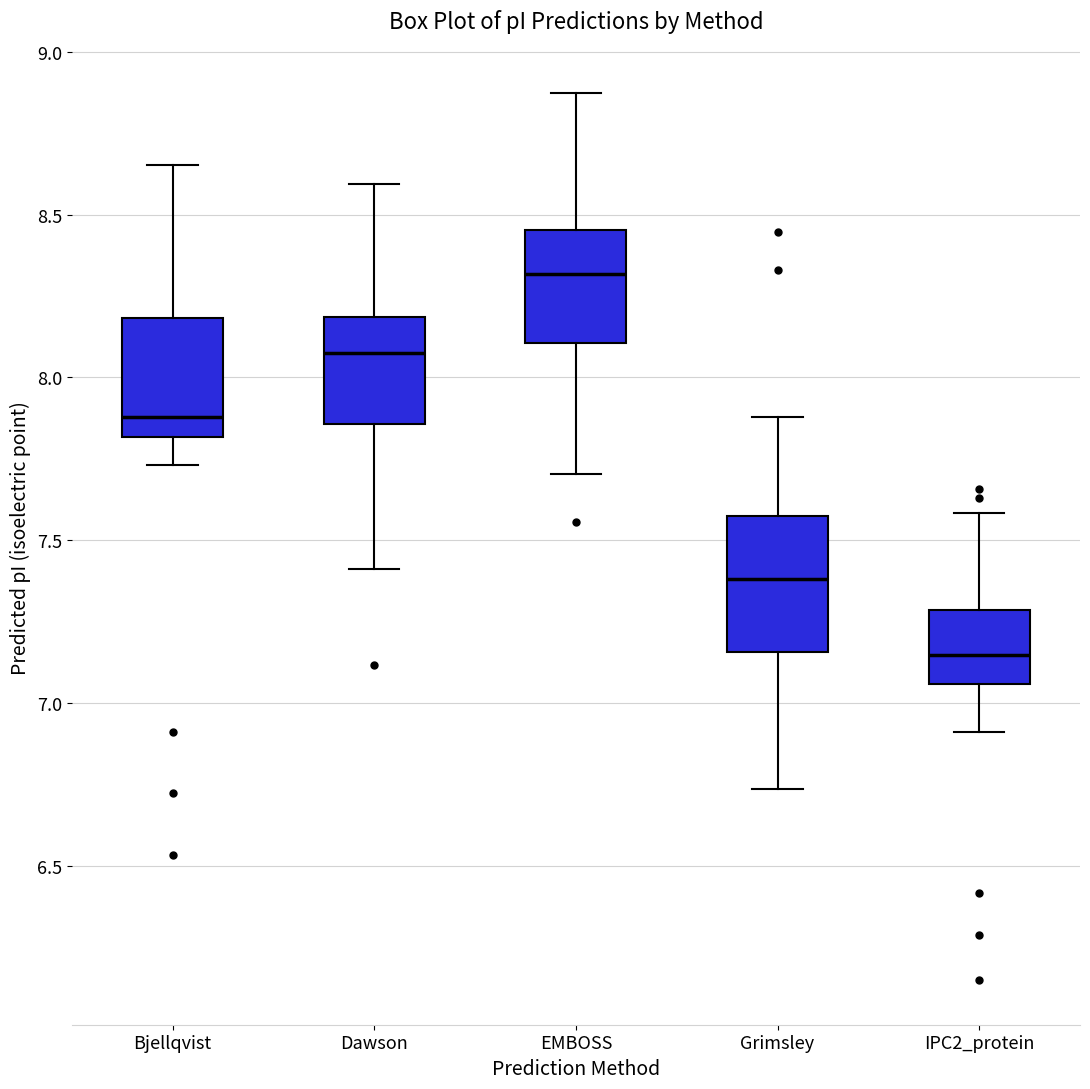

Reading left to right, read every box against the y-axis: the position of its median line, the range the box covers, and the ends of its whiskers. The values are not printed on the chart, so give them approximately, as read against the axis.

Bjellqvist: median 7.90, box 7.80 to 8.20, whiskers 7.75 to 8.65
Dawson: median 8.10, box 7.85 to 8.20, whiskers 7.40 to 8.60
EMBOSS: median 8.30, box 8.10 to 8.45, whiskers 7.70 to 8.85
Grimsley: median 7.40, box 7.15 to 7.55, whiskers 6.75 to 7.90
IPC2_protein: median 7.15, box 7.05 to 7.30, whiskers 6.90 to 7.60